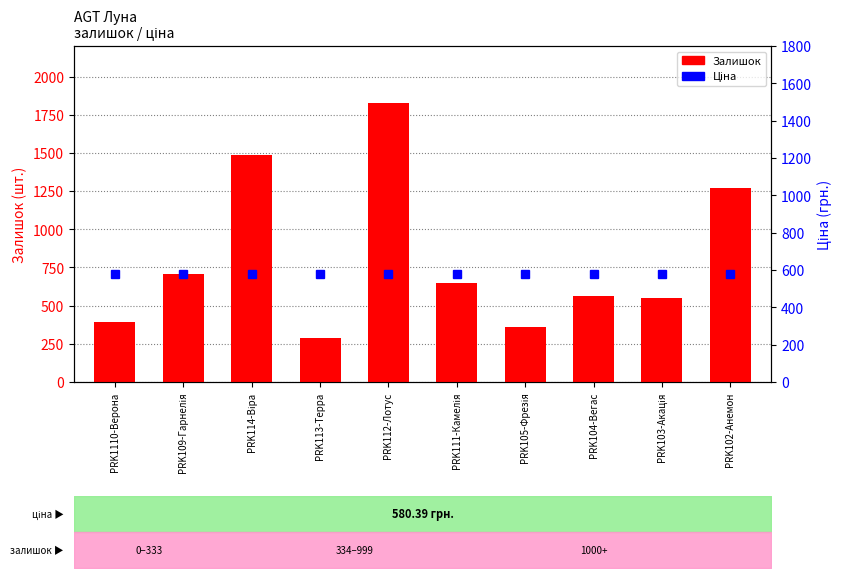

What is the minimum value shown in the chart?

287.0